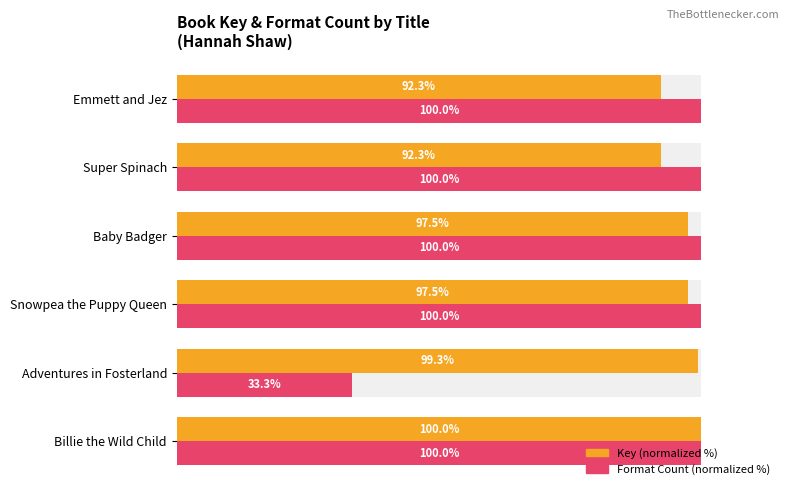

At how many categories does at least one series exceed 80?

6